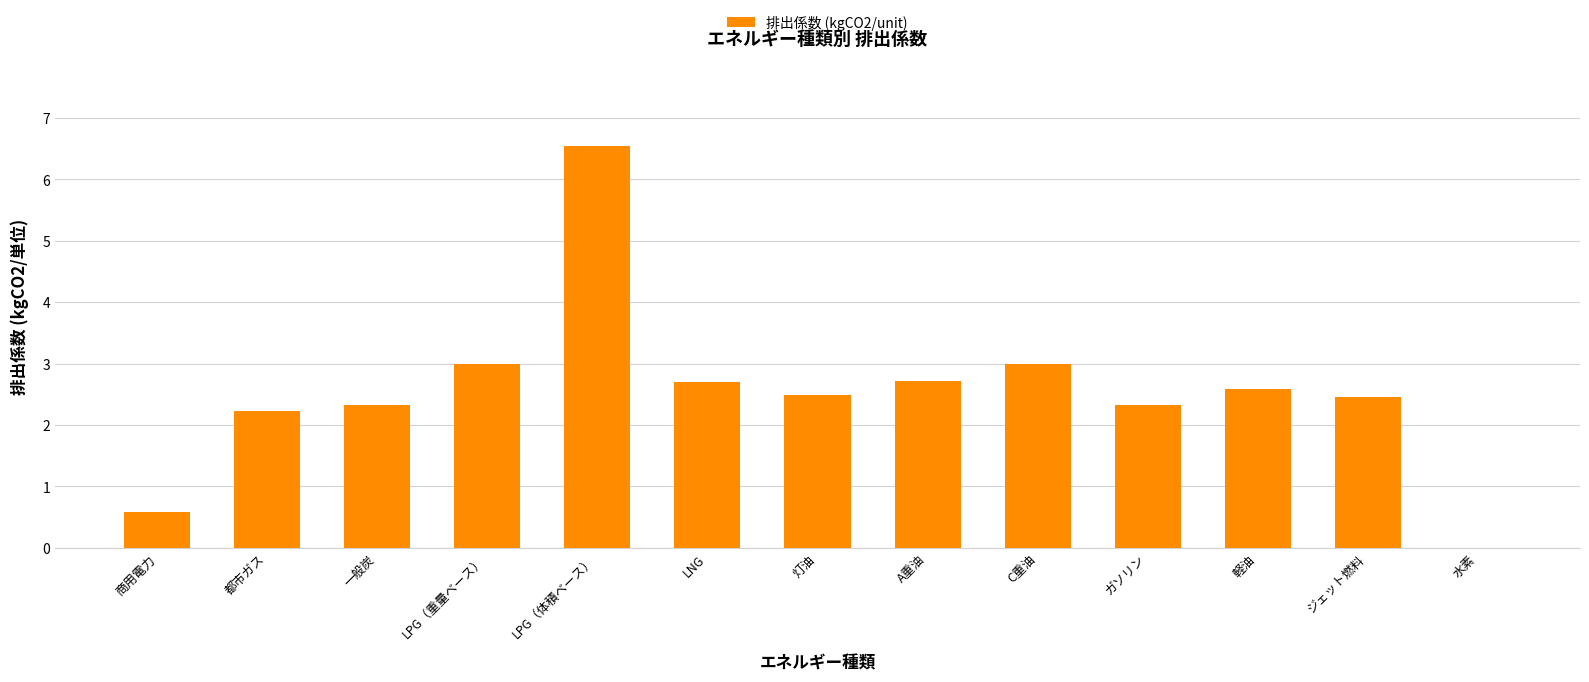

The value at 灯油 is 1.6. True or false?

False